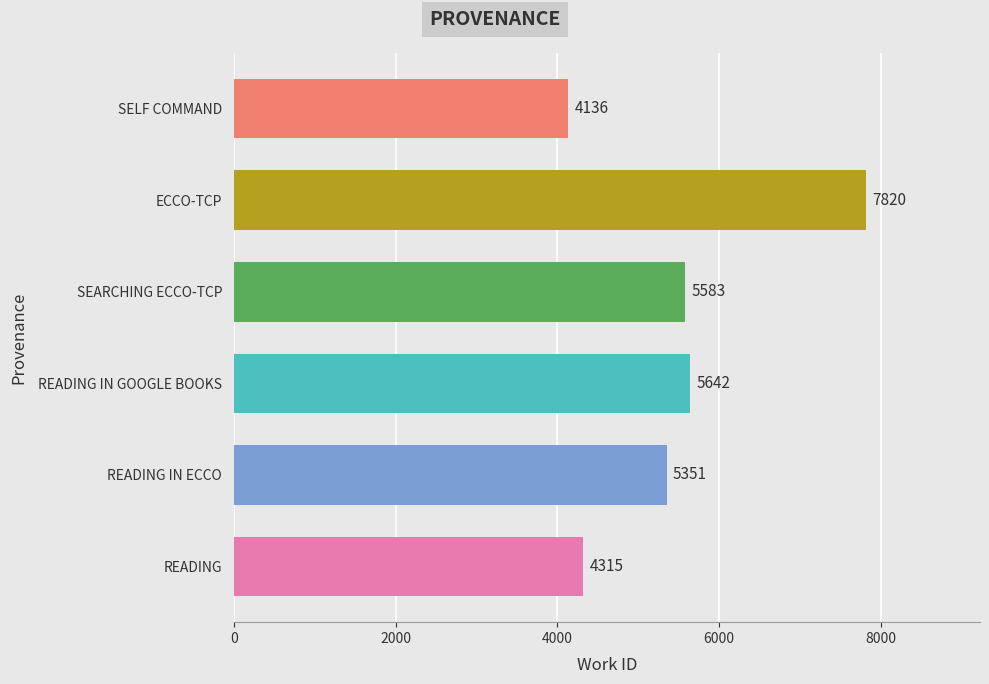

How many series are shown in this chart?

1